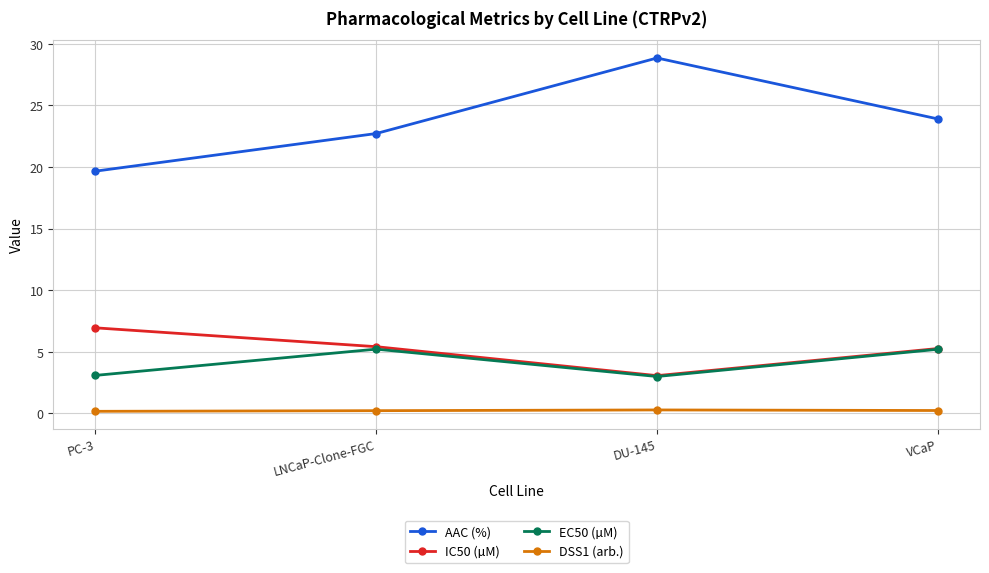

Which series has the largest total across all categories?

AAC (%)